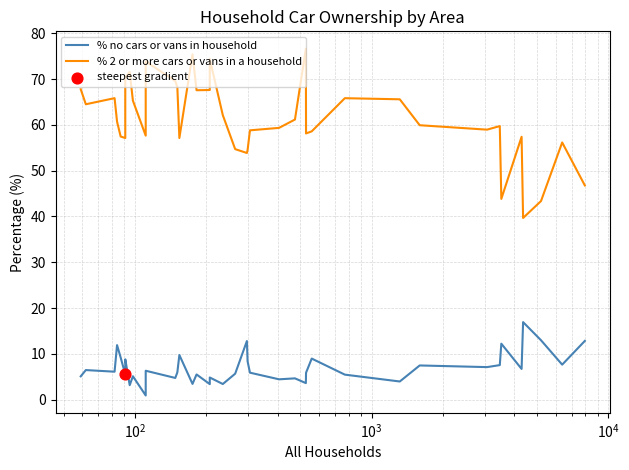

Which series reaches the maximum Y coordinate?

% 2 or more cars or vans in a household